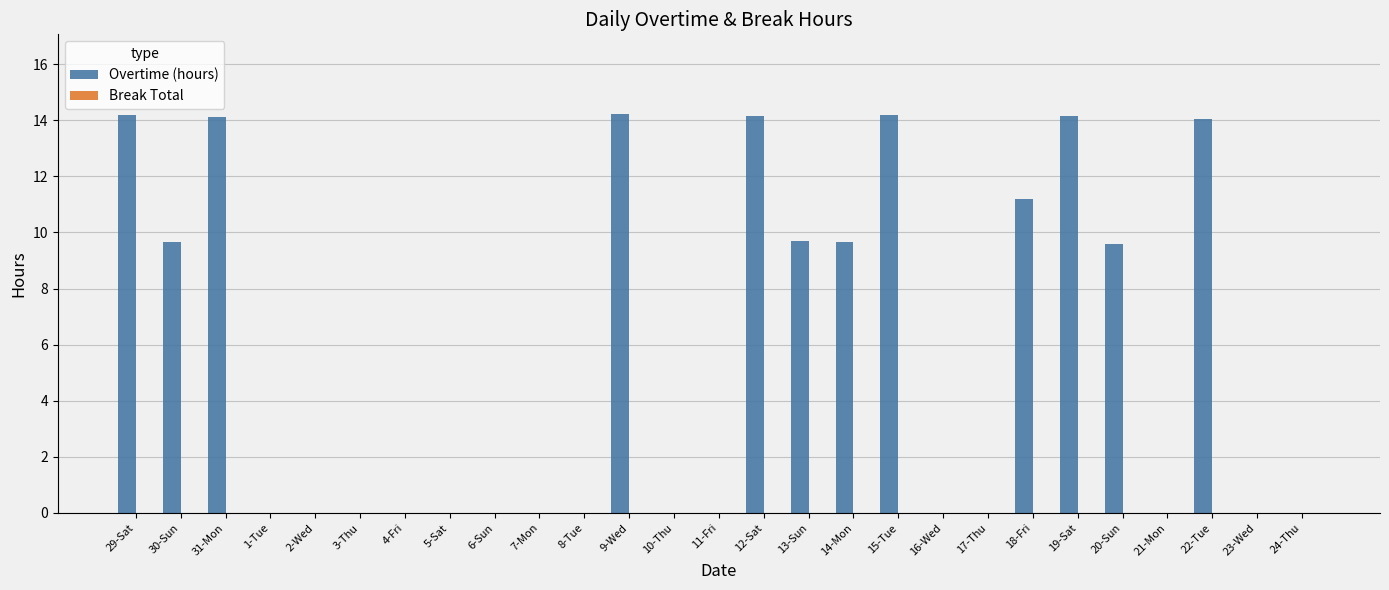

What is the sum of all values?

148.8